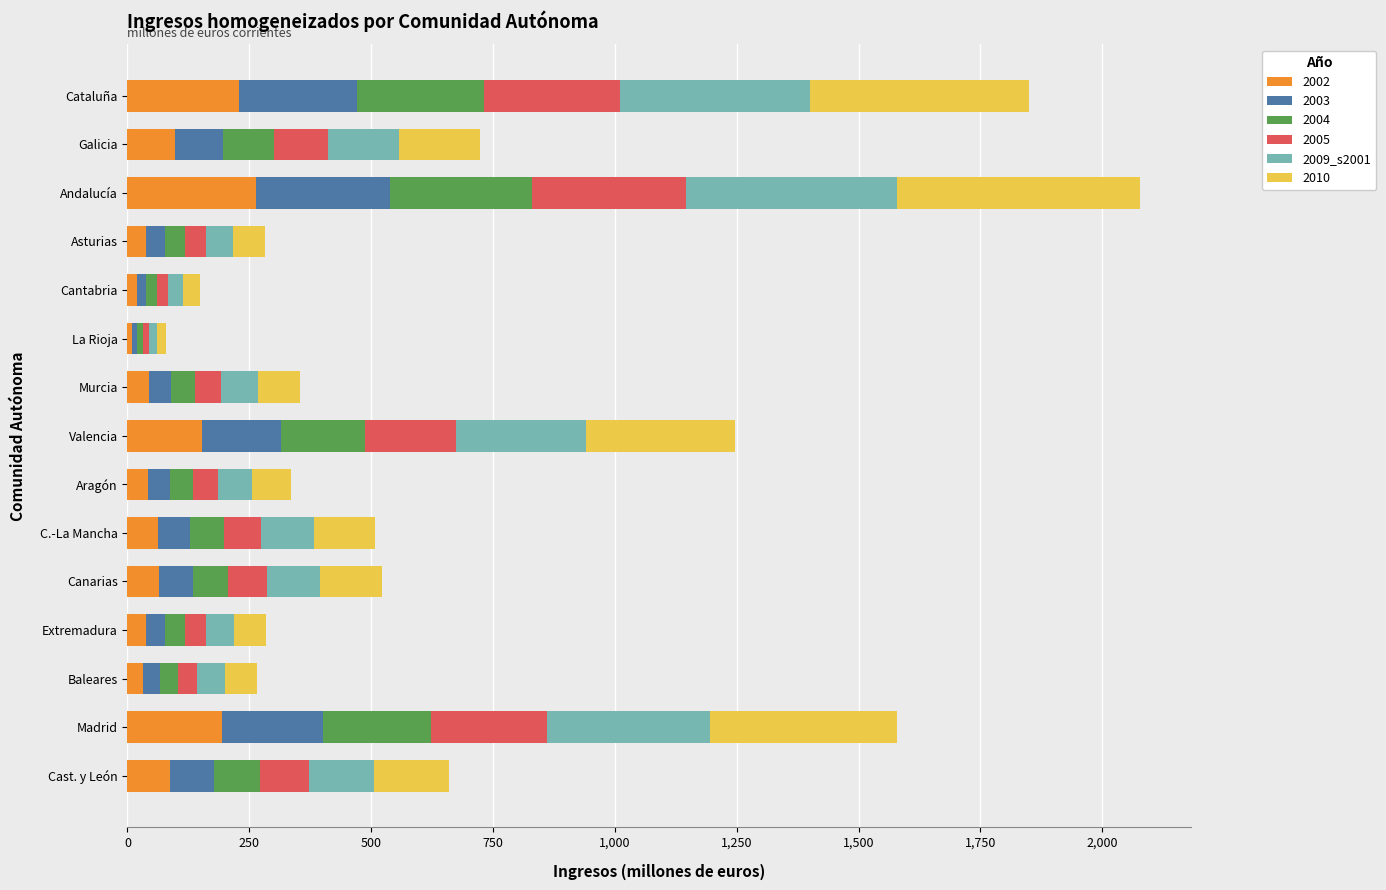

What is the difference between the 2002 values at Galicia and Valencia?

56.0